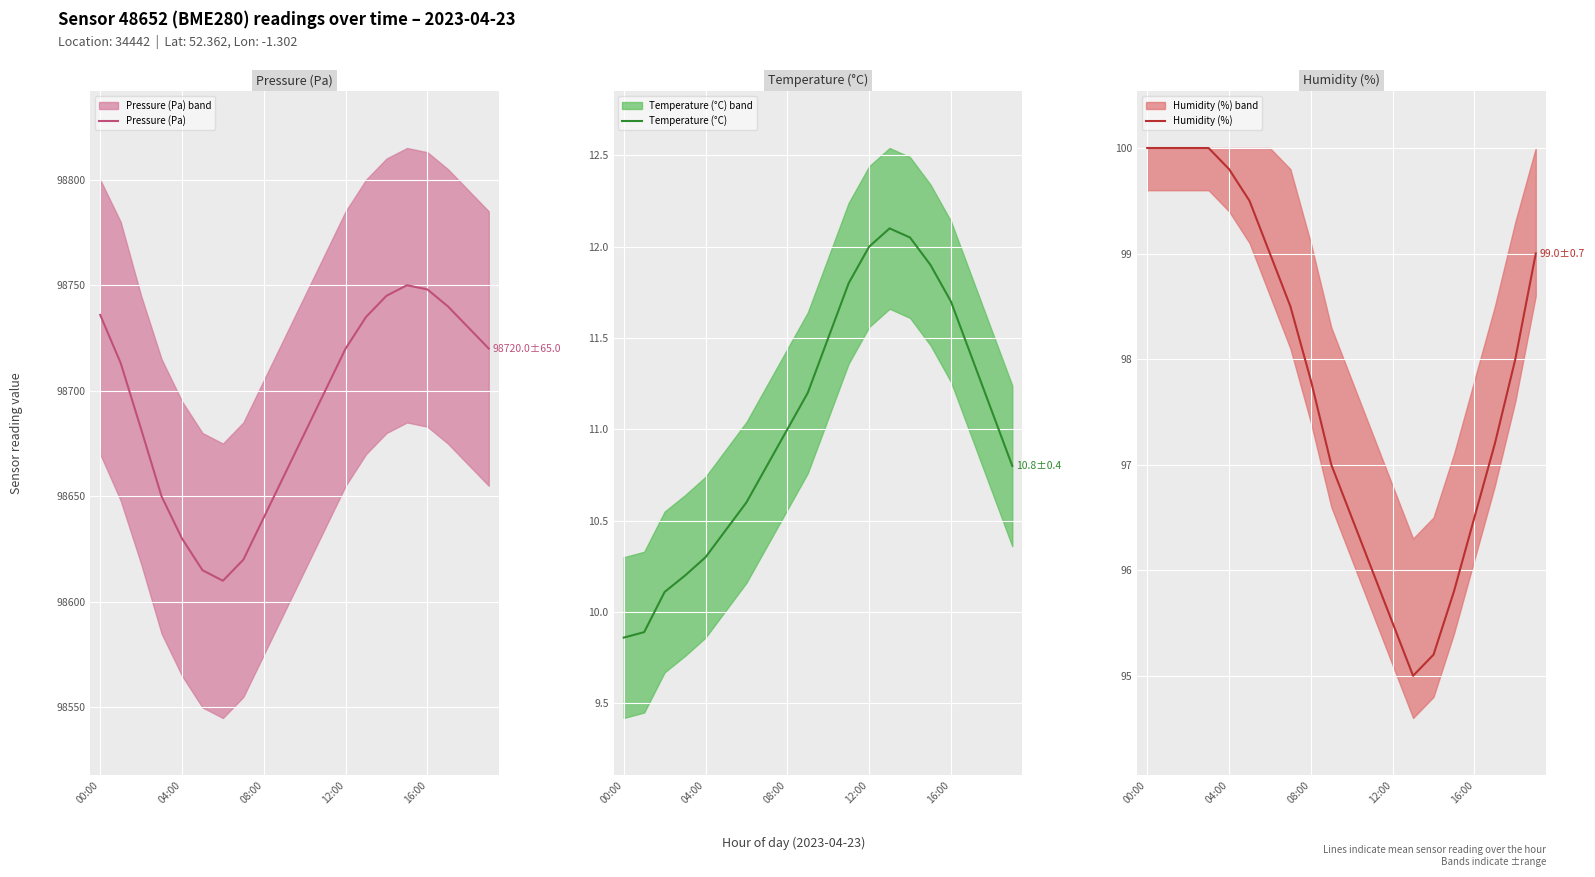

What is the sum of the Humidity (%) values at 13 and 04:00?

195.0